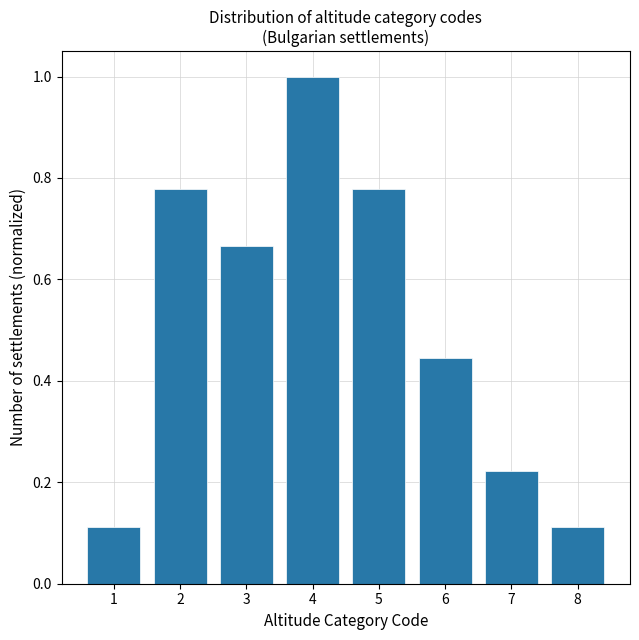

What is the change in value from 2 to 7?

-0.6